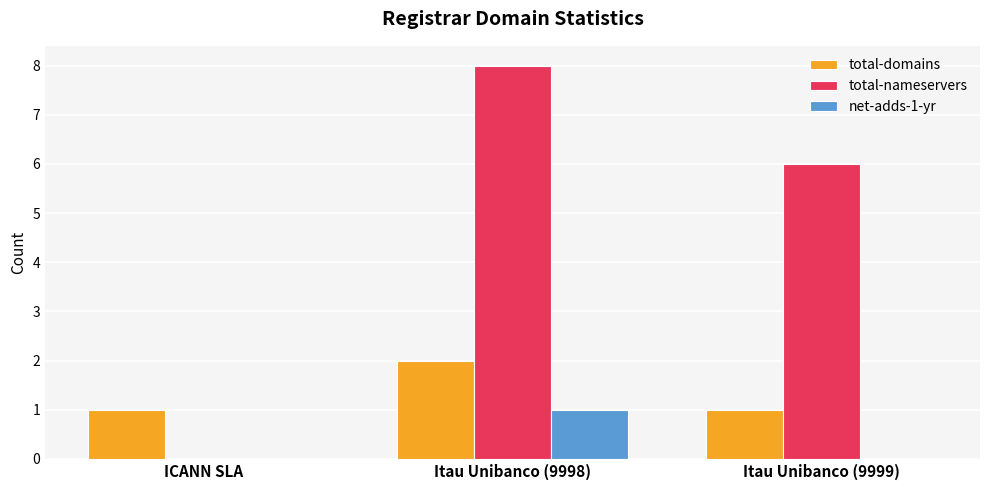

How many categories are shown in the chart?

3